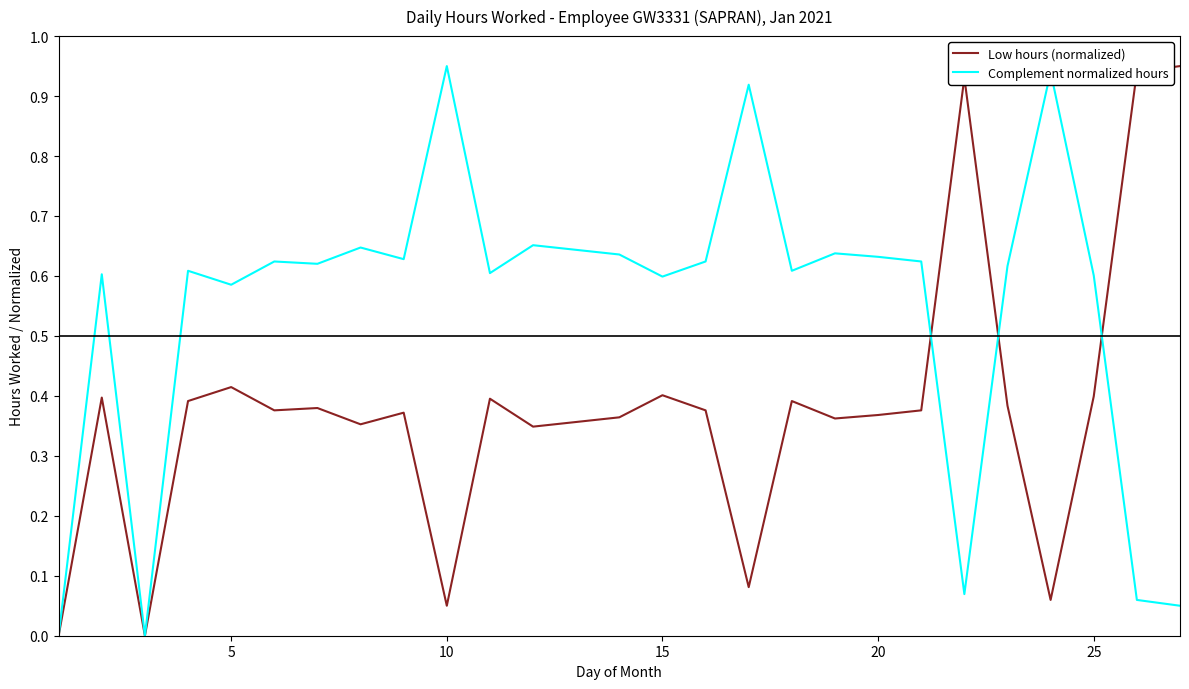

List the series in order of their overall mean, highest first.

Complement normalized hours, Low hours (normalized)